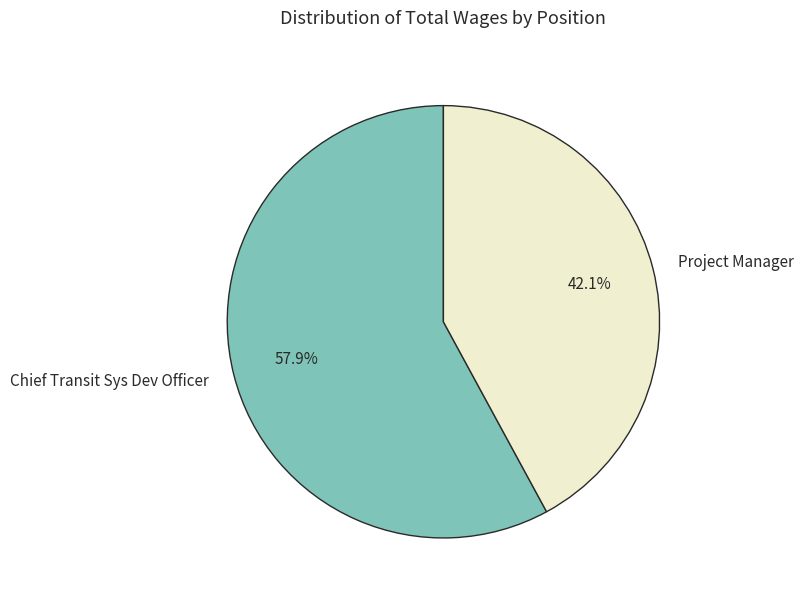

What is the total percentage of Project Manager and Chief Transit Sys Dev Officer?

100.0%